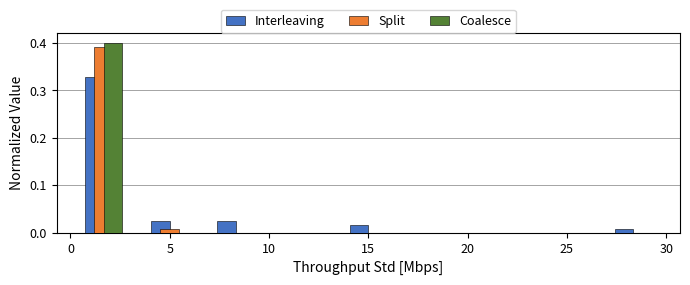

Reading left to right, list every range on the x-axis with the height of the bar of each series over it. Neither the bar edges nor the heights are printed on the chart, so give them approximately, as read against the axes.

0.0 to 3.5: Interleaving=0.33	Split=0.39	Coalesce=0.40
3.5 to 6.5: Interleaving=0.02	Split=under 0.01	Coalesce=0
6.5 to 10.0: Interleaving=0.02	Split=0	Coalesce=0
10.0 to 13.5: Interleaving=0	Split=0	Coalesce=0
13.5 to 16.5: Interleaving=0.02	Split=0	Coalesce=0
16.5 to 20.0: Interleaving=0	Split=0	Coalesce=0
20.0 to 23.5: Interleaving=0	Split=0	Coalesce=0
23.5 to 26.5: Interleaving=0	Split=0	Coalesce=0
26.5 to 30.0: Interleaving=under 0.01	Split=0	Coalesce=0